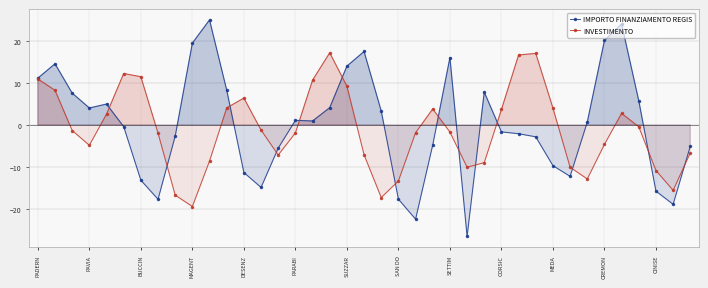

Where is the first local minimum for INVESTIMENTO?

PAVIA